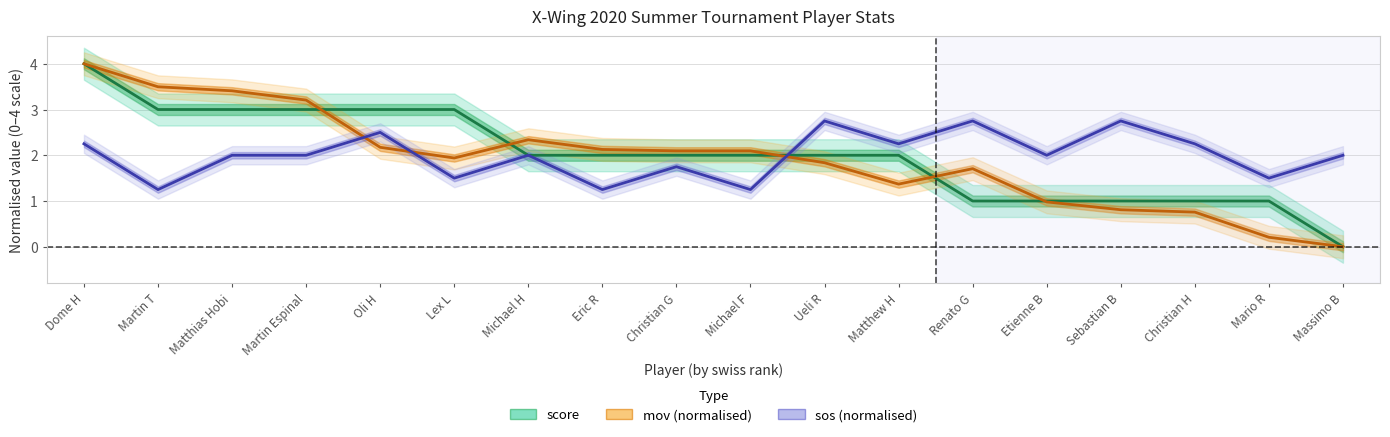

Reading left to right, transcribe all the data shown in this chart.

score: Dome H=4.0	Martin T=3.0	Matthias Hobi=3.0	Martin Espinal=3.0	Oli H=3.0	Lex L=3.0	Michael H=2.0	Eric R=2.0	Christian G=2.0	Michael F=2.0	Ueli R=2.0	Matthew H=2.0	Renato G=1.0	Etienne B=1.0	Sebastian B=1.0	Christian H=1.0	Mario R=1.0	Massimo B=0.0
mov (normalised): Dome H=4.0	Martin T=3.5	Matthias Hobi=3.4	Martin Espinal=3.2	Oli H=2.2	Lex L=1.9	Michael H=2.3	Eric R=2.1	Christian G=2.1	Michael F=2.1	Ueli R=1.8	Matthew H=1.4	Renato G=1.7	Etienne B=1.0	Sebastian B=0.8	Christian H=0.8	Mario R=0.2	Massimo B=0.0
sos (normalised): Dome H=2.2	Martin T=1.2	Matthias Hobi=2.0	Martin Espinal=2.0	Oli H=2.5	Lex L=1.5	Michael H=2.0	Eric R=1.2	Christian G=1.8	Michael F=1.2	Ueli R=2.8	Matthew H=2.2	Renato G=2.8	Etienne B=2.0	Sebastian B=2.8	Christian H=2.2	Mario R=1.5	Massimo B=2.0